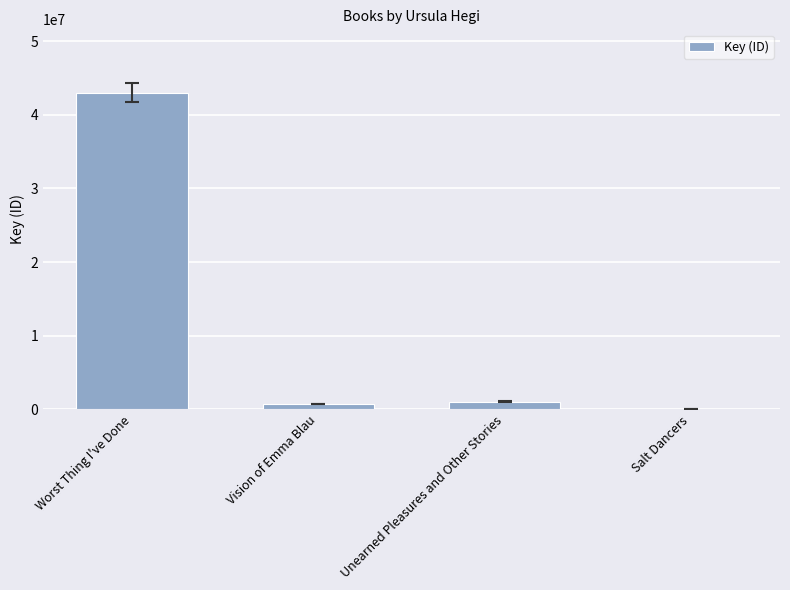

Reading left to right, extract all data points from this chart.

Worst Thing I've Done=43005425	Vision of Emma Blau=704155	Unearned Pleasures and Other Stories=1051612	Salt Dancers=5216